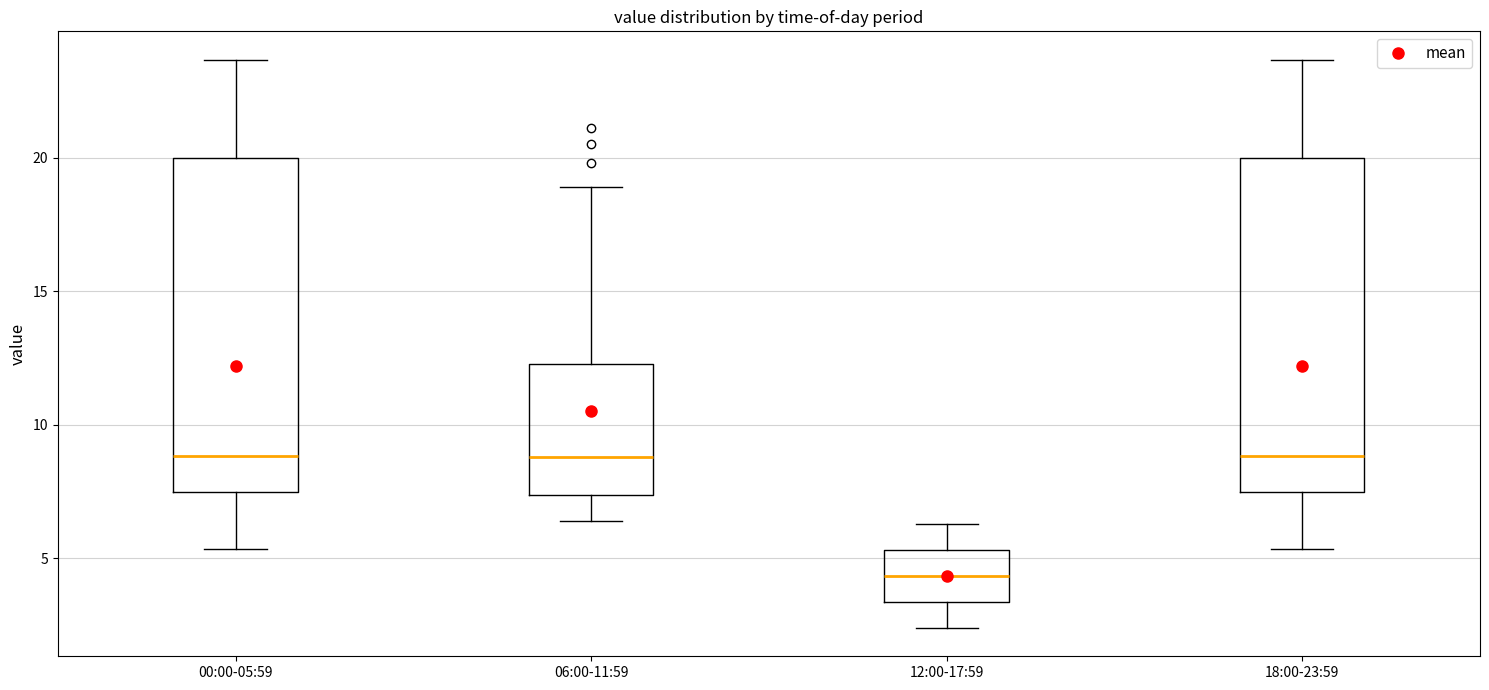

Reading left to right, transcribe this box plot: for each box, give where its median line is, the range the box spans, and where its two whiskers end, as read against the y-axis. The values are not printed on the chart, so give them approximately, as read against the axis.

00:00-05:59: median 9.0, box 7.5 to 20.0, whiskers 5.5 to 23.5
06:00-11:59: median 9.0, box 7.5 to 12.5, whiskers 6.5 to 19.0
12:00-17:59: median 4.5, box 3.5 to 5.5, whiskers 2.5 to 6.5
18:00-23:59: median 9.0, box 7.5 to 20.0, whiskers 5.5 to 23.5